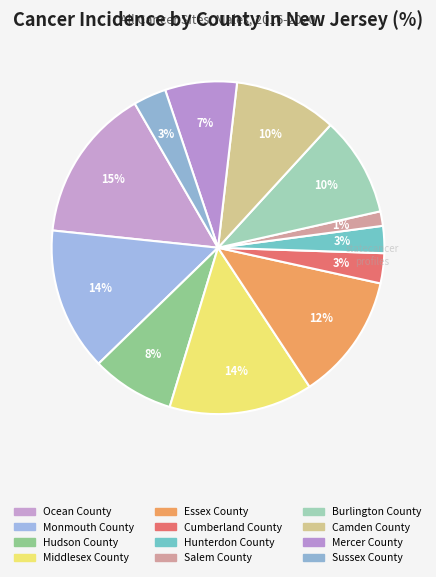

How many segments does this pie chart have?

12